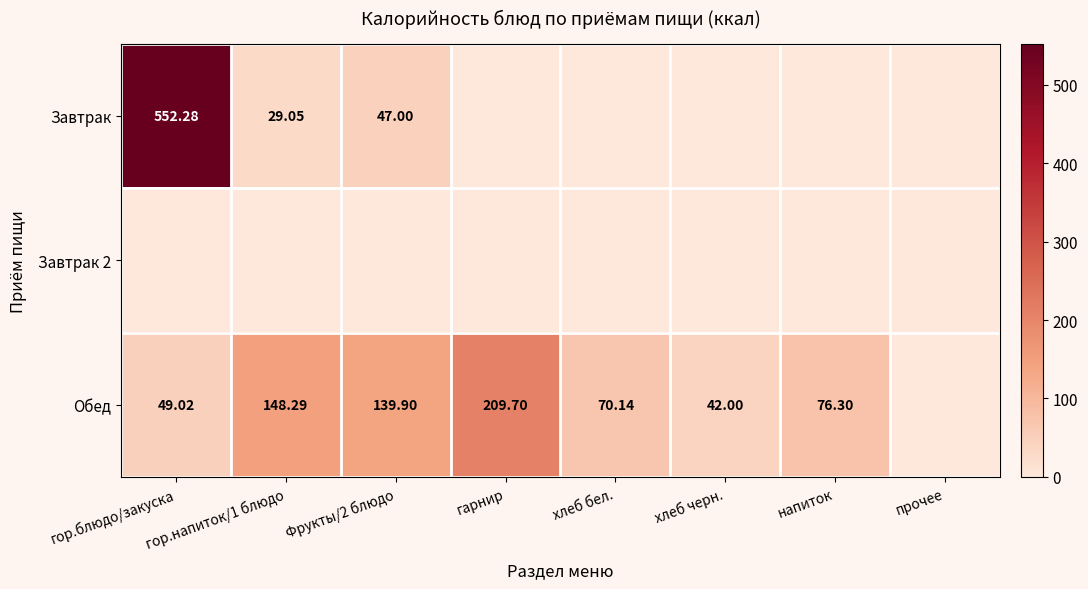

Which series has the widest spread of values?

Завтрак